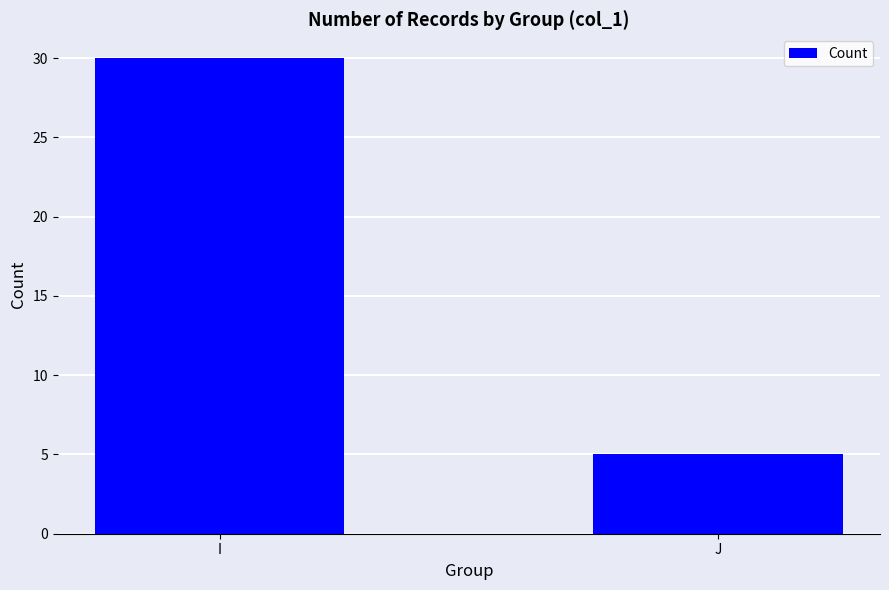

What is the sum of all values?

35